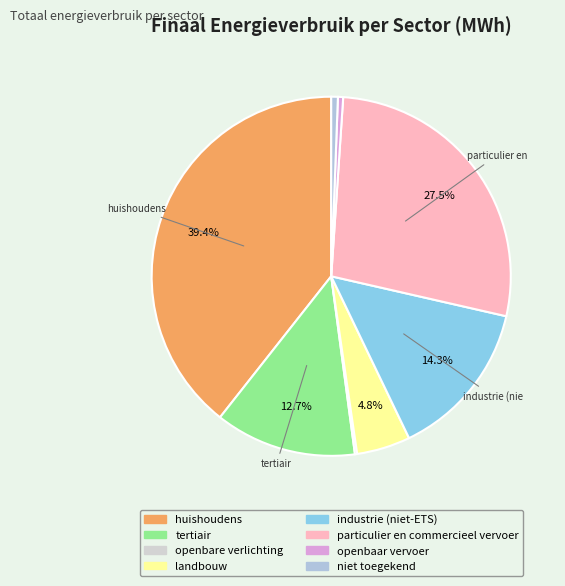

To the nearest percent, what is the difference between the largest and smallest slice percentages?

39%